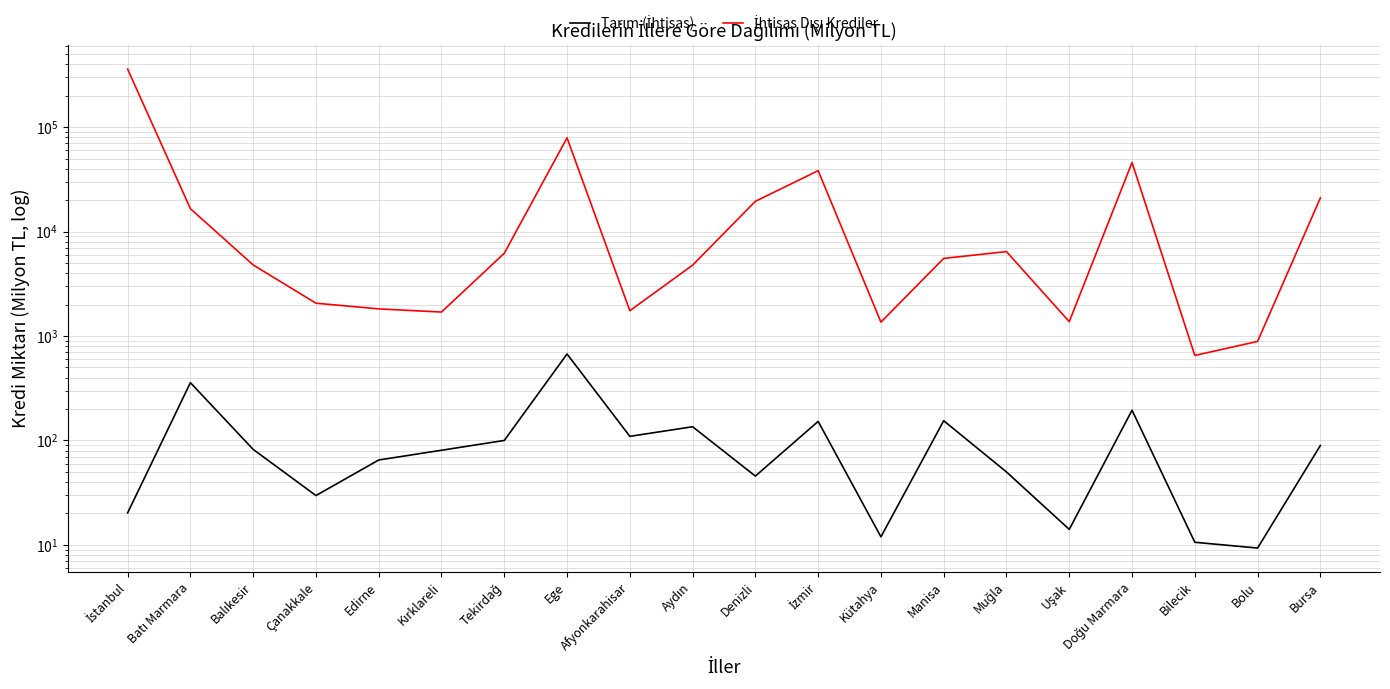

What is the label of the 8th point from the right?

Kütahya